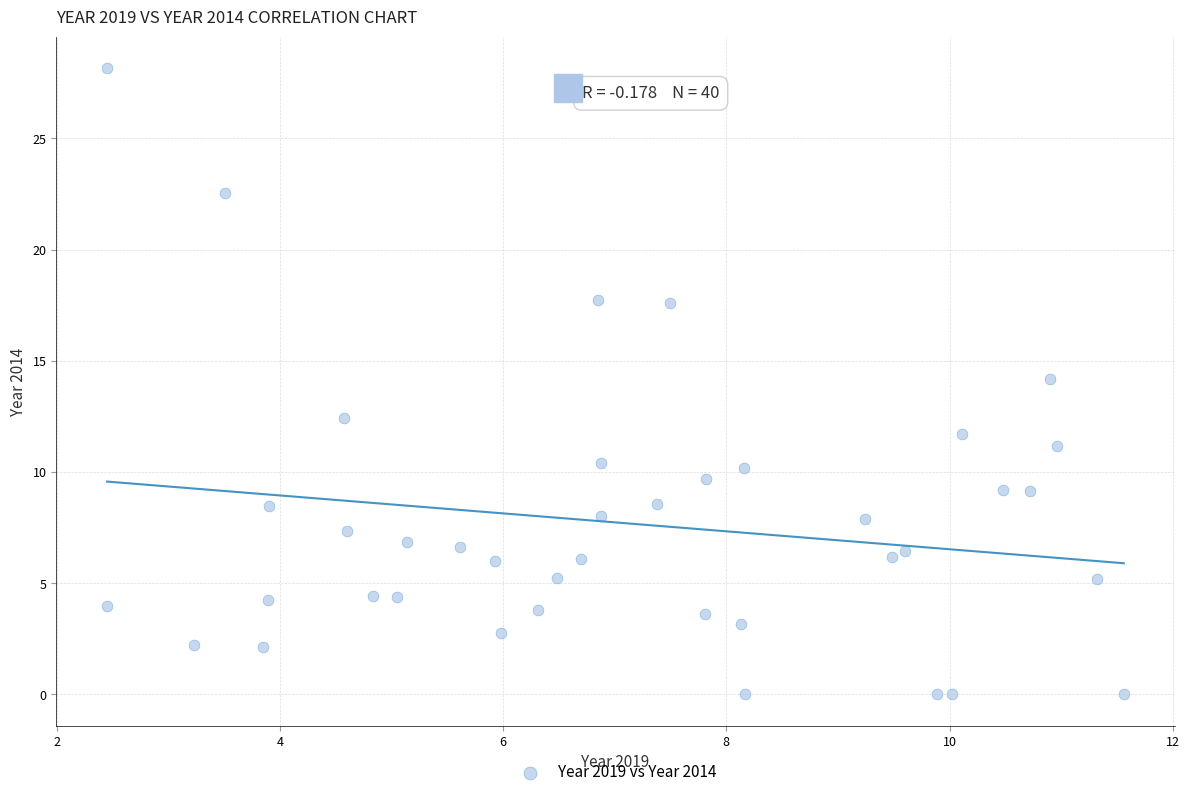

What is the range of Y values (max minus min)?

28.2